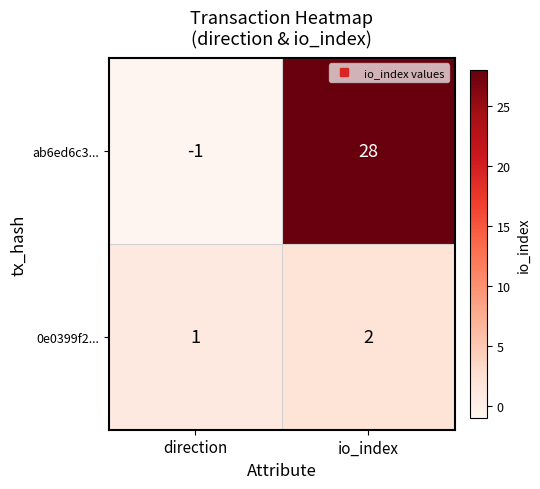

What is the greatest value displayed?

28